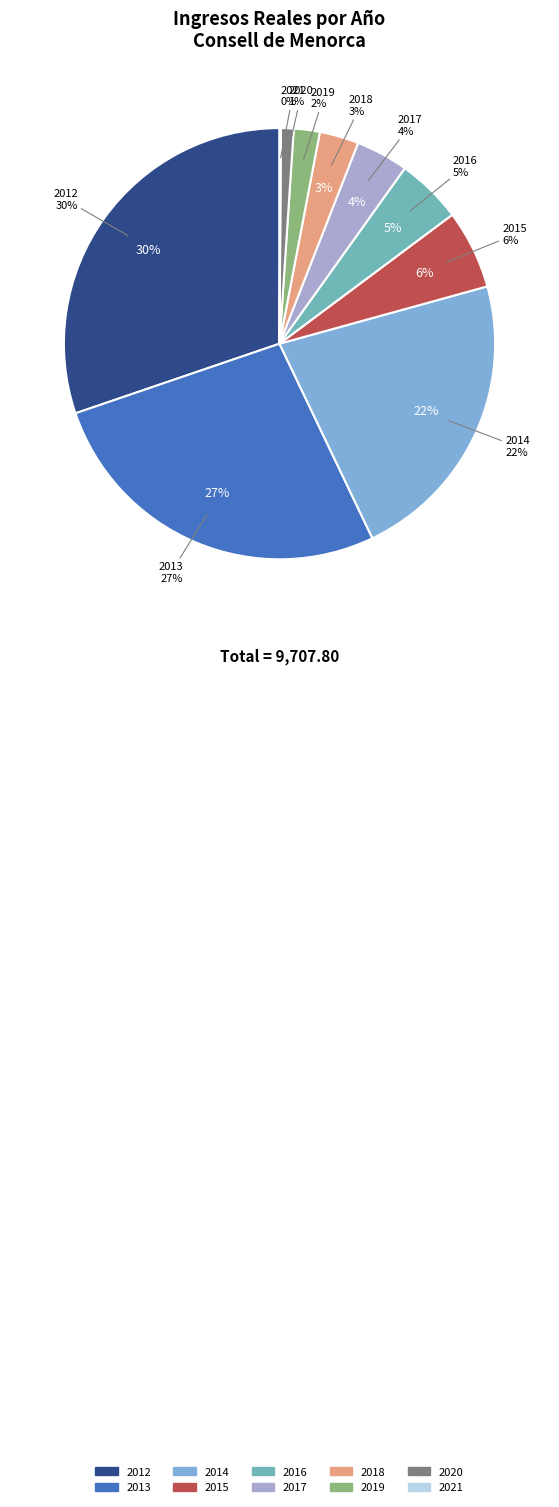

To the nearest percent, what is the average slice percentage?

10%